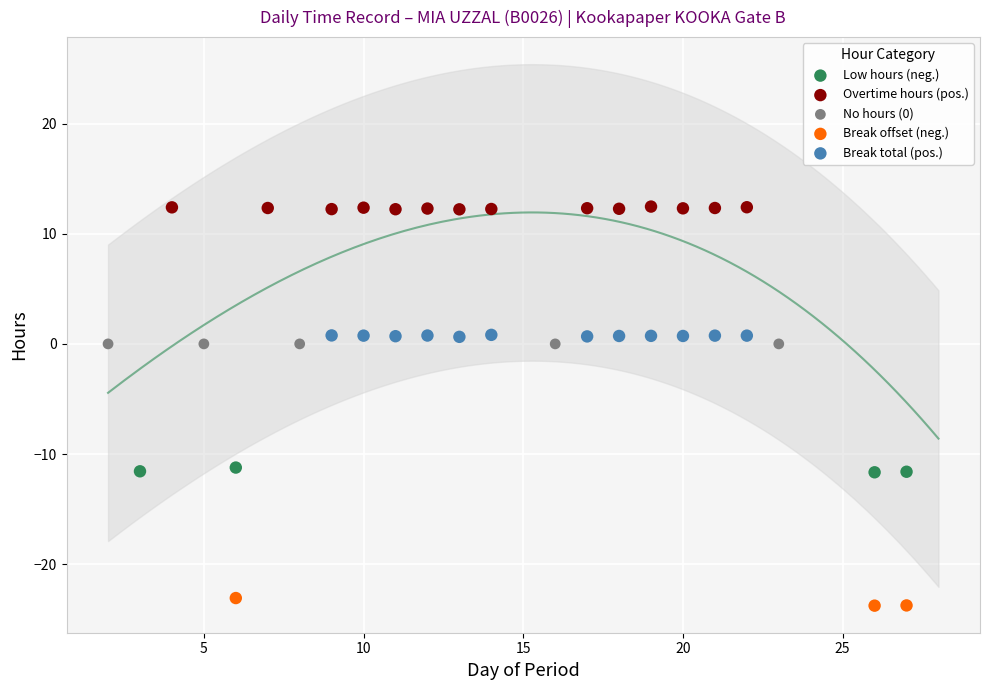

What are all the series names shown in the legend?

Low hours (neg.), Overtime hours (pos.), No hours (0), Break offset (neg.), Break total (pos.)